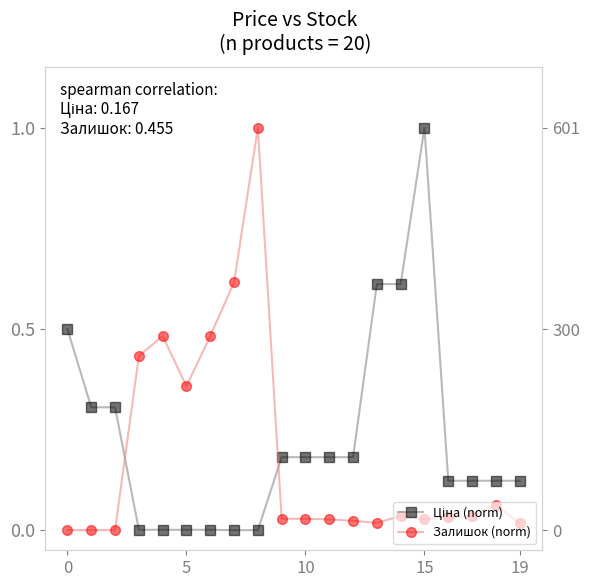

At which category does Ціна (norm) reach its first local peak?

15